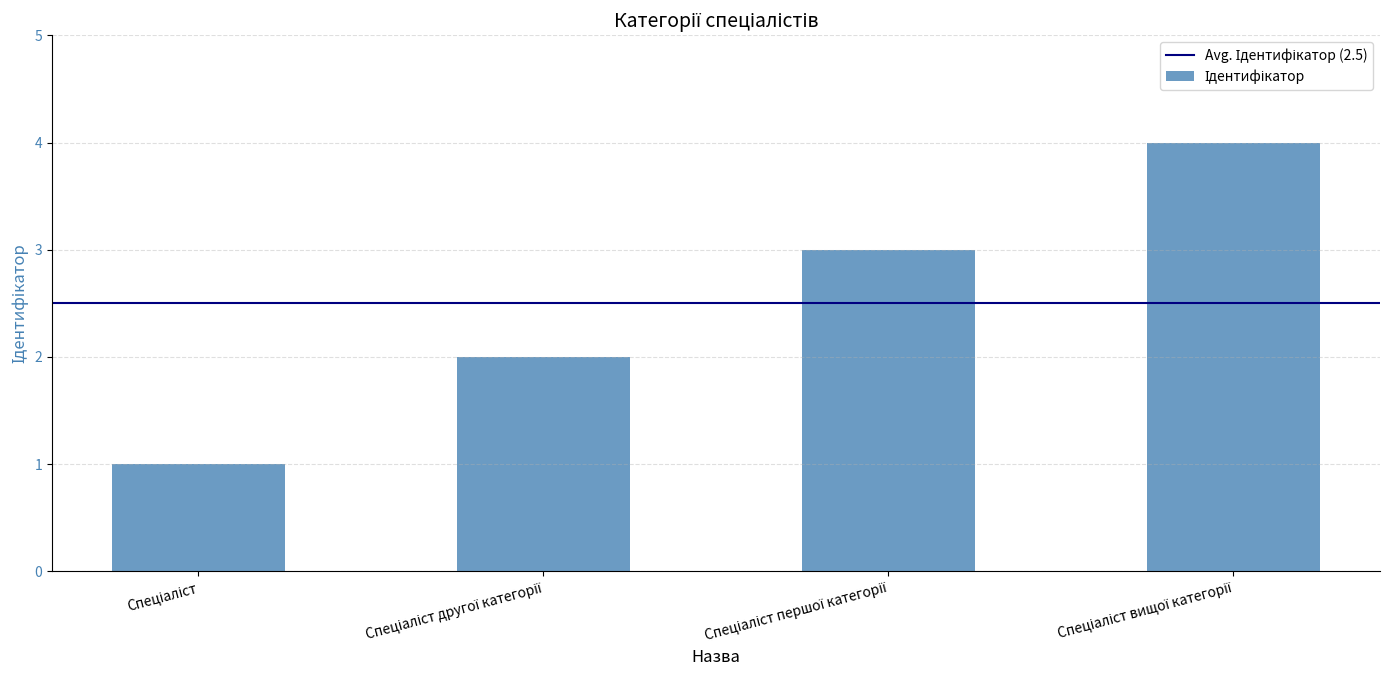

What is the difference between the maximum and minimum values?

3